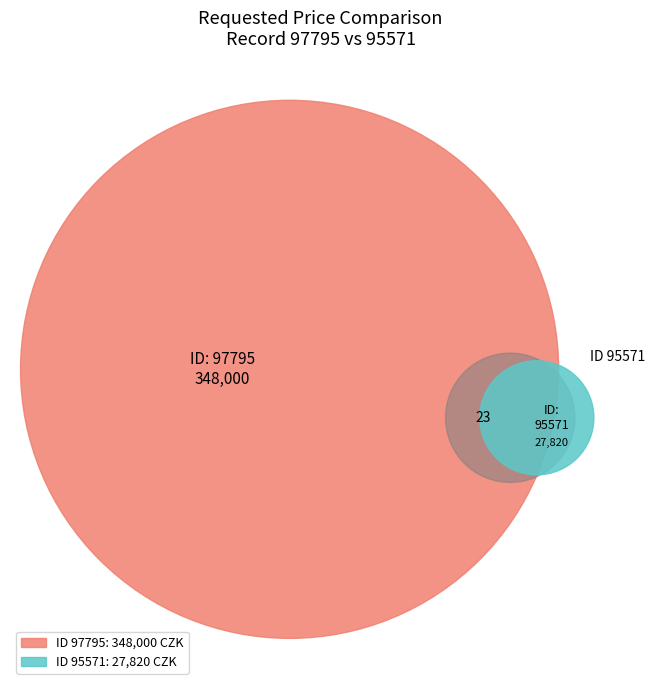

To the nearest percent, what is the difference between the 95571 and 97795 slice percentages?

85%